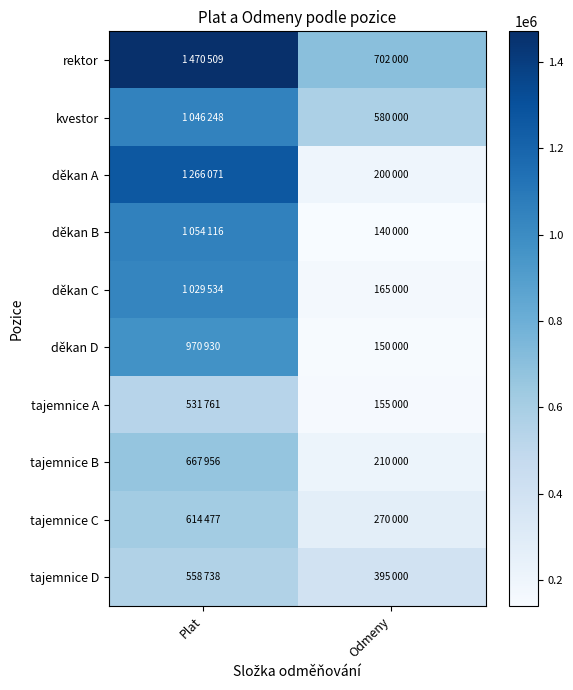

Reading left to right, list all the values displayed in this chart.

rektor: Plat=1470509	Odmeny=702000
kvestor: Plat=1046248	Odmeny=580000
děkan A: Plat=1266071	Odmeny=200000
děkan B: Plat=1054116	Odmeny=140000
děkan C: Plat=1029534	Odmeny=165000
děkan D: Plat=970930	Odmeny=150000
tajemnice A: Plat=531761	Odmeny=155000
tajemnice B: Plat=667956	Odmeny=210000
tajemnice C: Plat=614477	Odmeny=270000
tajemnice D: Plat=558738	Odmeny=395000